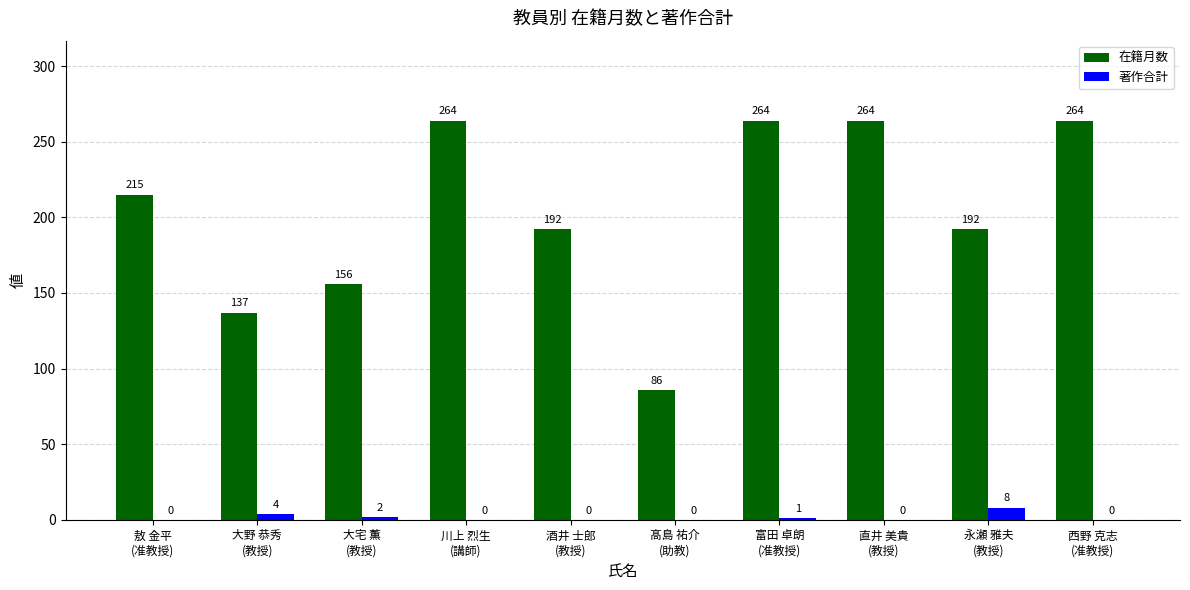

The 著作合計 series shows 0 at 髙島 祐介
(助教). True or false?

True